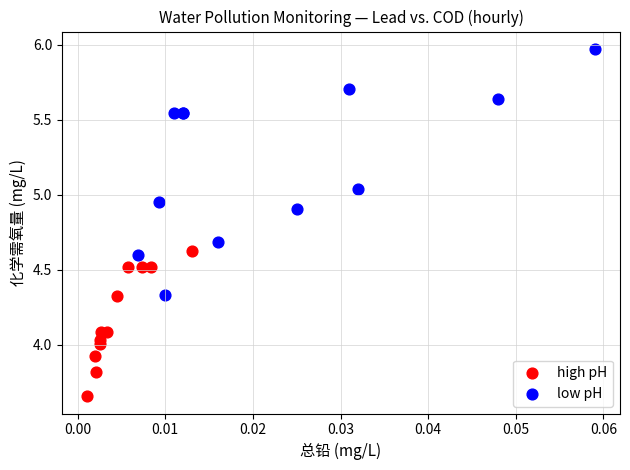

Which series reaches the maximum Y coordinate?

low pH